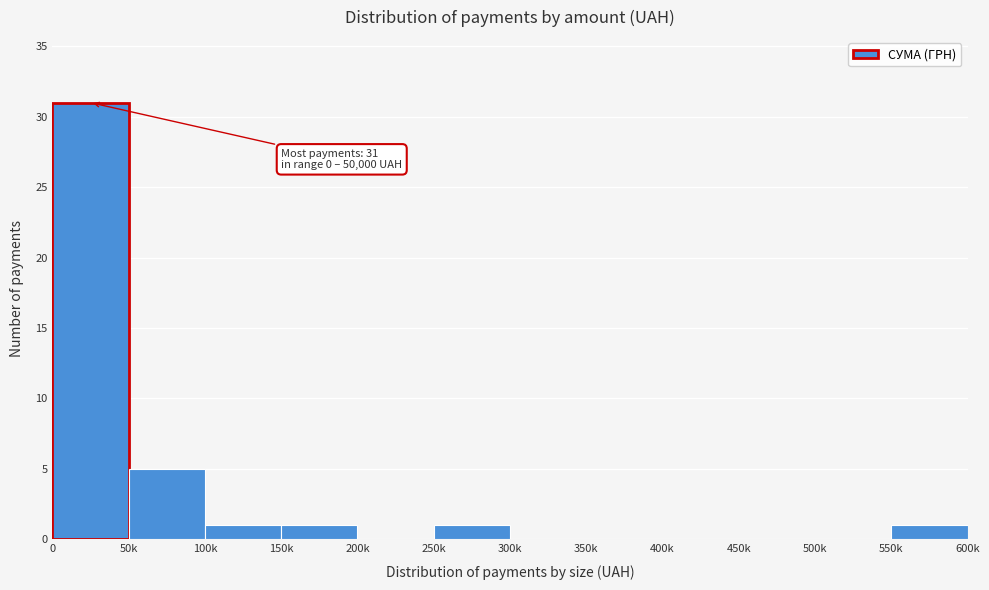

Reading right to left, what are all the values shown in this chart?

550k=1	500k=0	450k=0	400k=0	350k=0	300k=0	250k=1	200k=0	150k=1	100k=1	50k=5	0=31